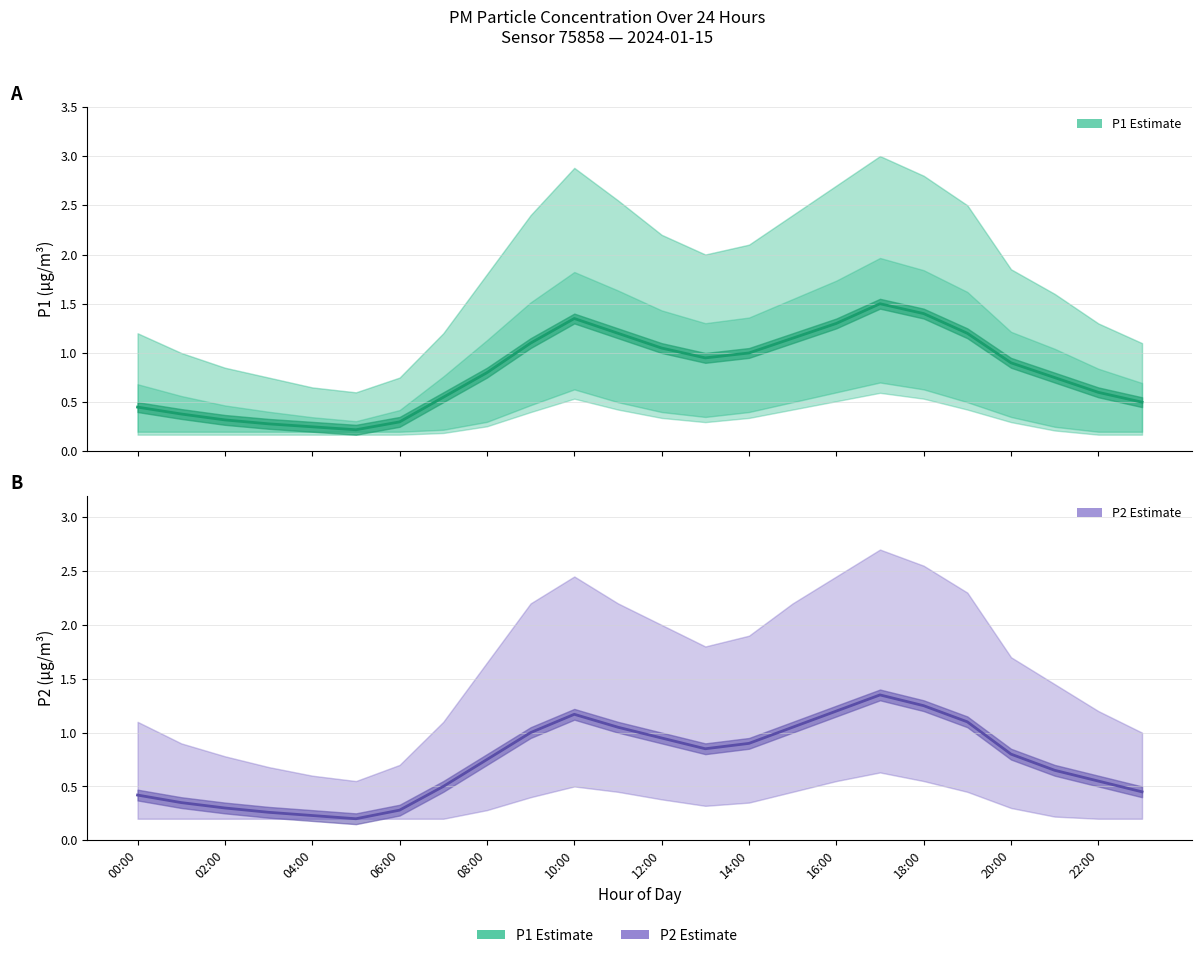

What is the value of the P1 Estimate point at the 16th from the left?

1.1